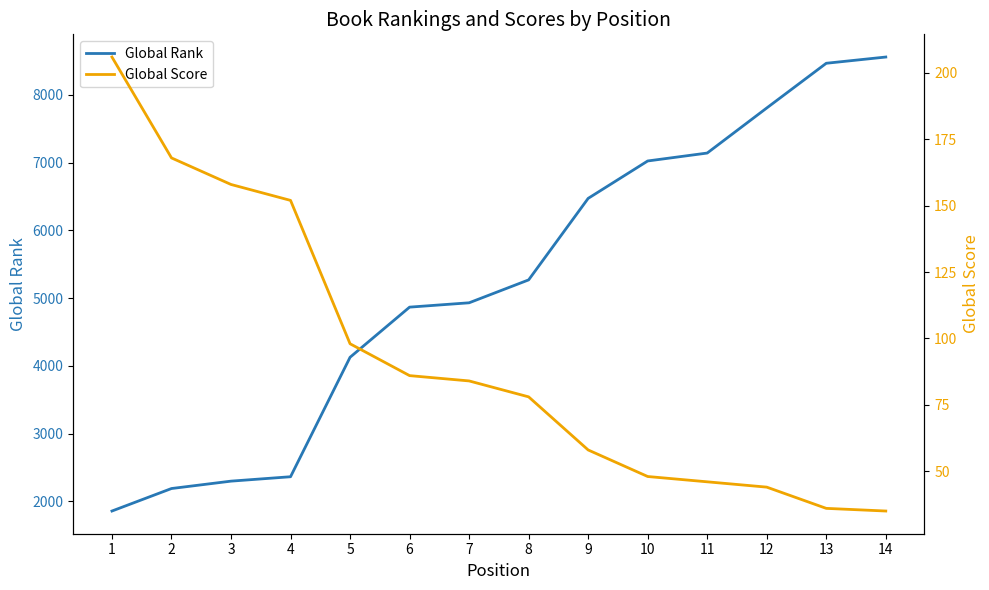

At which category is the sum across all series the highest?

14